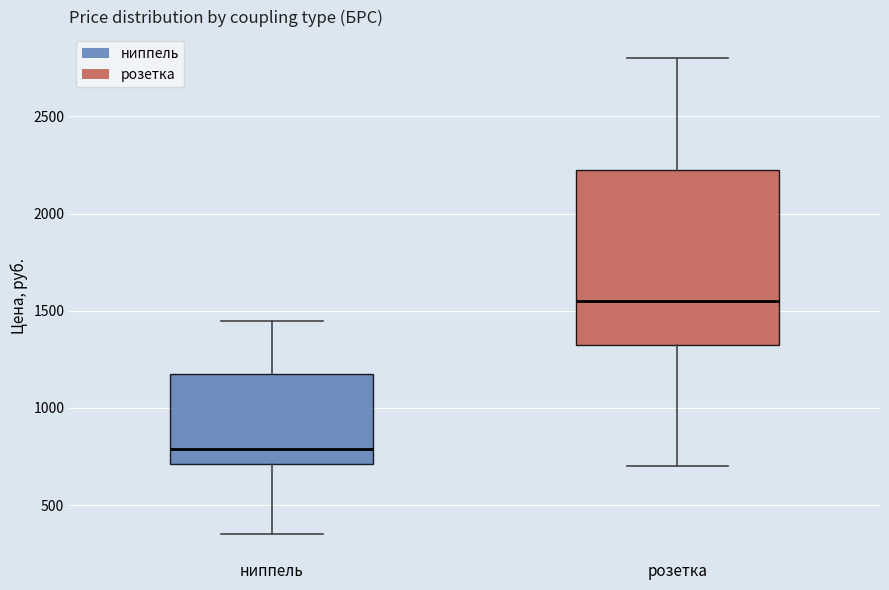

Reading left to right, read every box against the y-axis: the position of its median line, the range the box covers, and the ends of its whiskers. The values are not printed on the chart, so give them approximately, as read against the axis.

ниппель: median 800, box 700 to 1200, whiskers 350 to 1450
розетка: median 1550, box 1350 to 2250, whiskers 700 to 2800